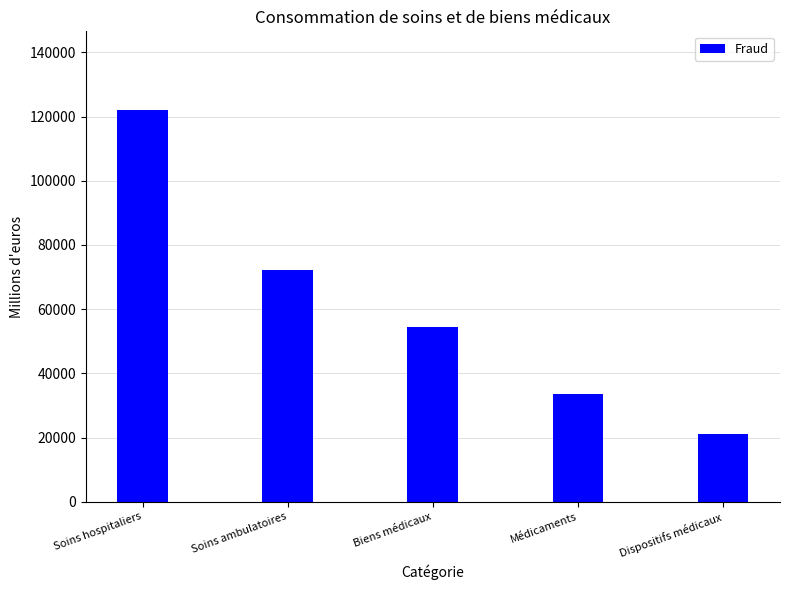

What is the sum of the values at Soins ambulatoires and Soins hospitaliers?

194395.4